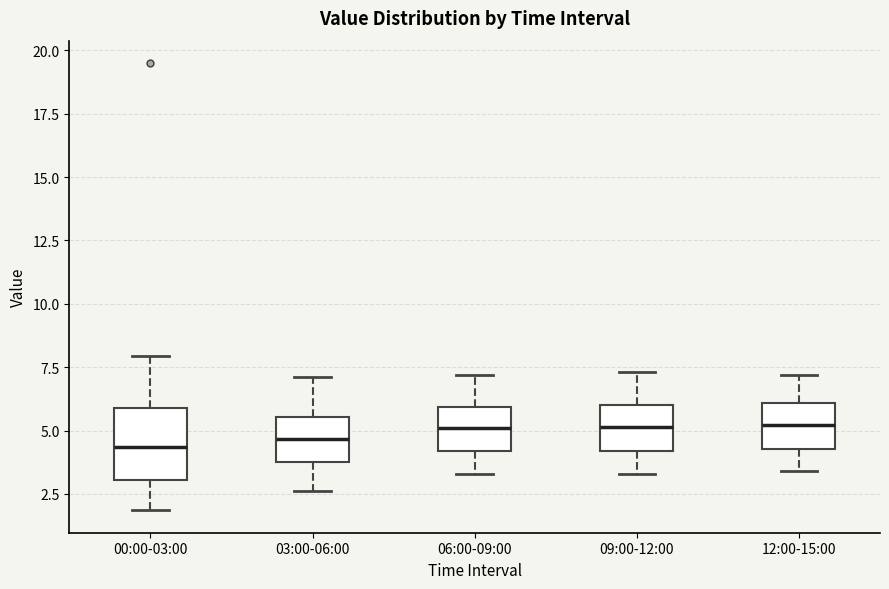

Where does the lower whisker of the box for 09:00-12:00 end on the y-axis? The values are not printed on the chart, so give them approximately, as read against the axis.

3.5